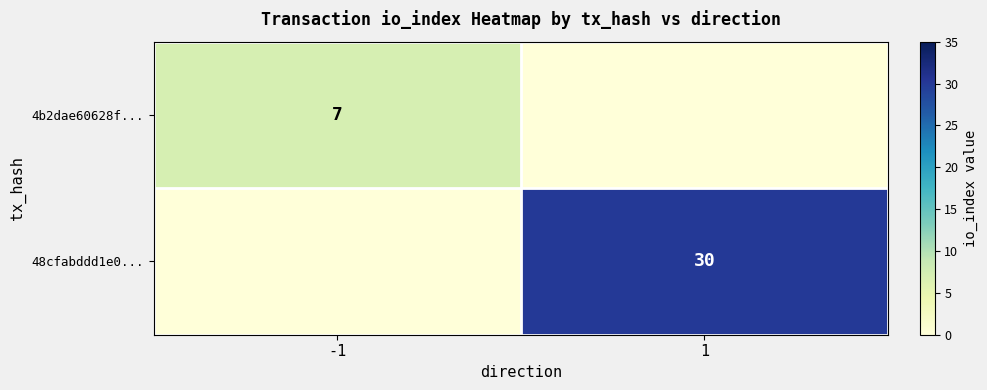

At which category is the sum across all series the highest?

1